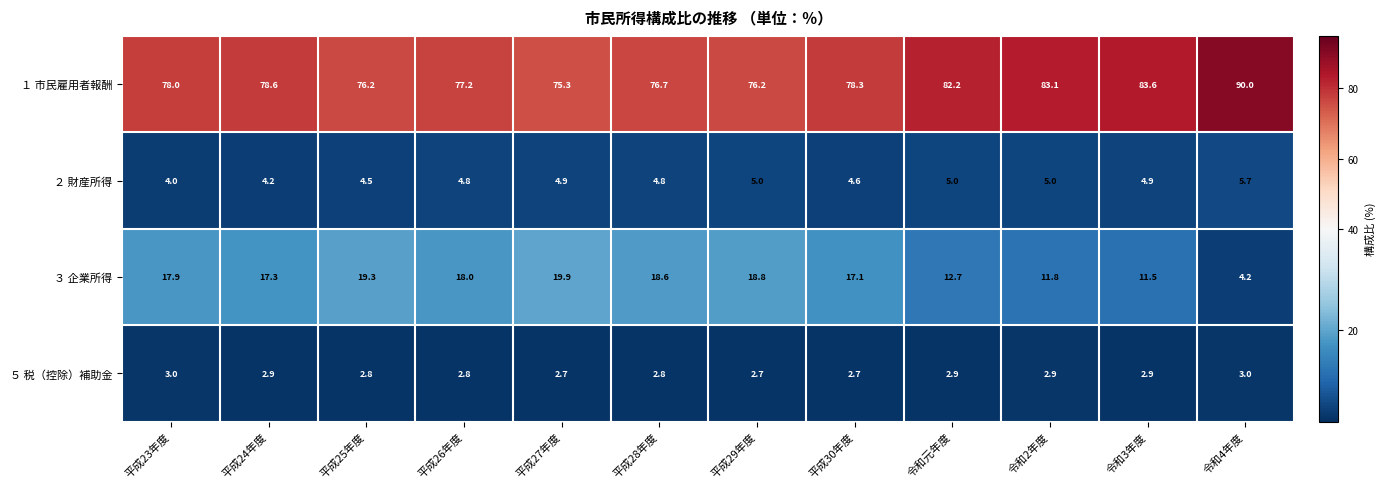

What is the sum of the ２ 財産所得 values at 平成30年度 and 平成25年度?

9.1